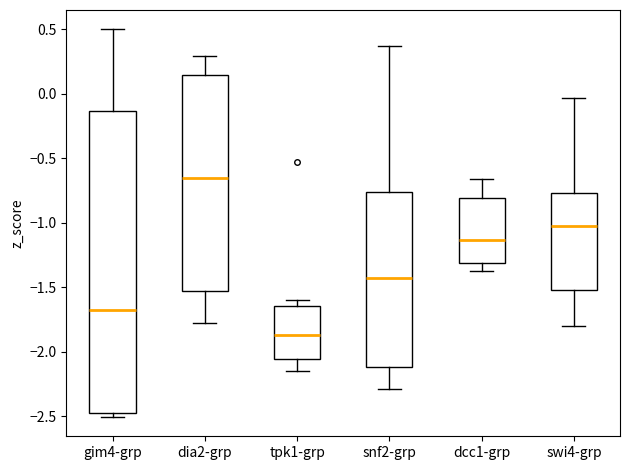

Reading left to right, transcribe this box plot: for each box, give where its median line is, the range the box spans, and where its two whiskers end, as read against the y-axis. The values are not printed on the chart, so give them approximately, as read against the axis.

gim4-grp: median -1.70, box -2.50 to -0.15, whiskers -2.50 (just below the box's lower edge) to 0.50
dia2-grp: median -0.65, box -1.55 to 0.15, whiskers -1.80 to 0.30
tpk1-grp: median -1.85, box -2.05 to -1.65, whiskers -2.15 to -1.60
snf2-grp: median -1.45, box -2.10 to -0.75, whiskers -2.30 to 0.35
dcc1-grp: median -1.15, box -1.30 to -0.80, whiskers -1.35 to -0.65
swi4-grp: median -1.05, box -1.50 to -0.75, whiskers -1.80 to -0.05